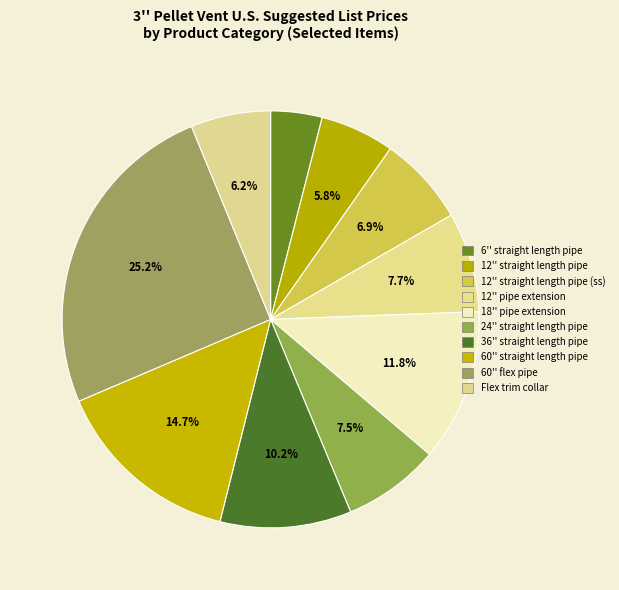

To the nearest percent, what is the average slice percentage?

10%